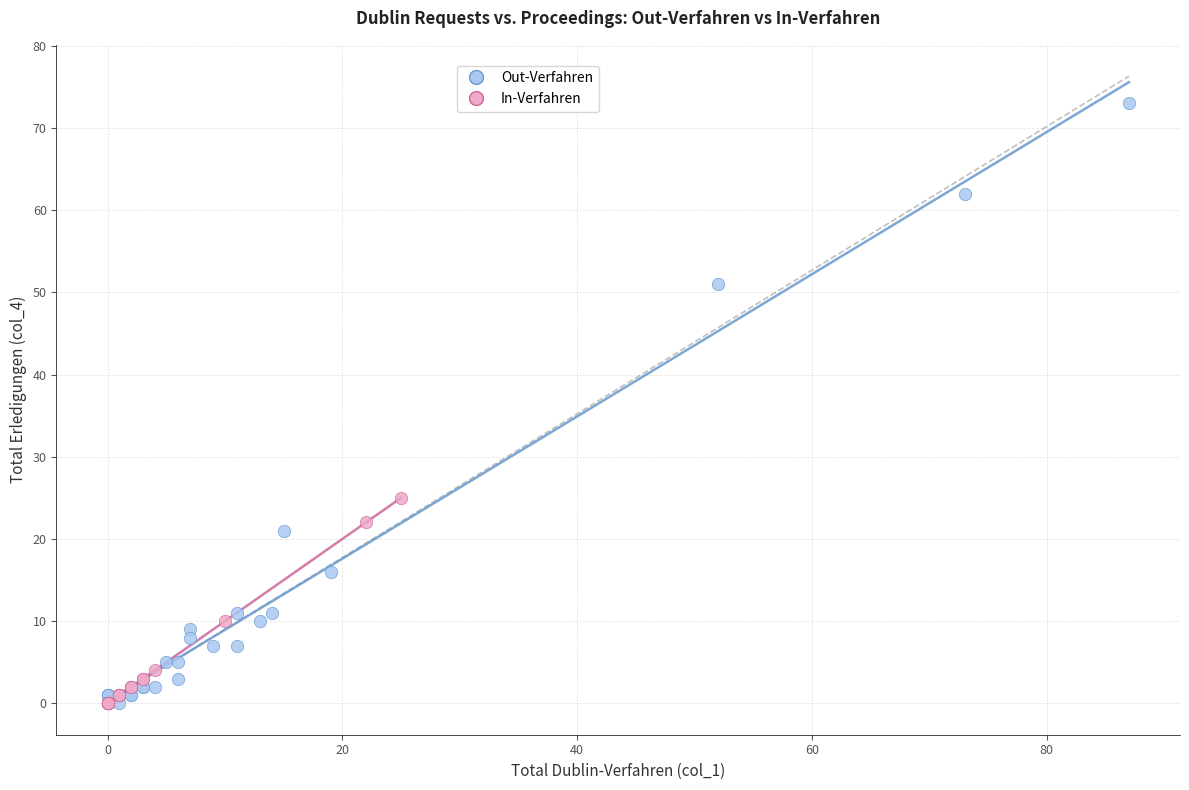

Which series contains the highest Y value?

Out-Verfahren